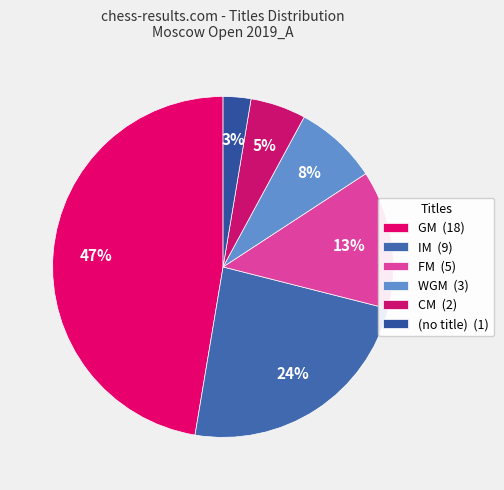

How many slices are in this pie chart?

6